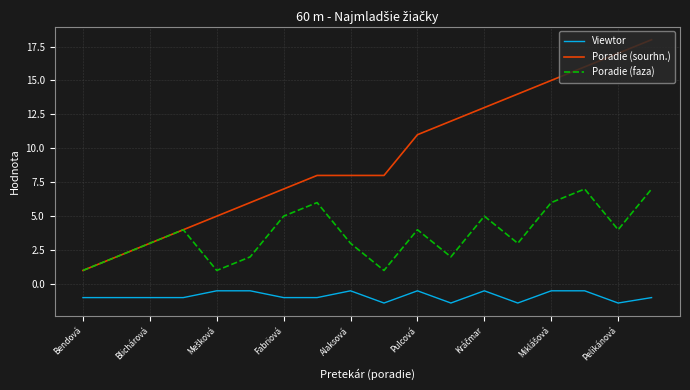

What is the smallest value displayed?

-1.4